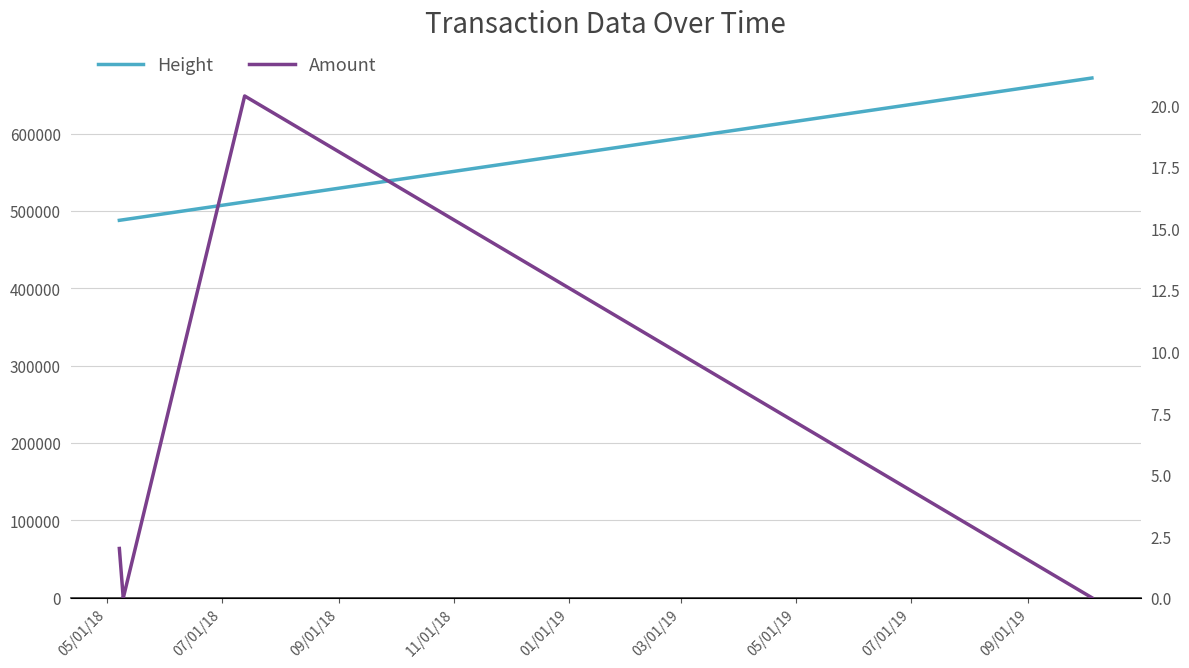

What is the sum of all Amount values?

22.4